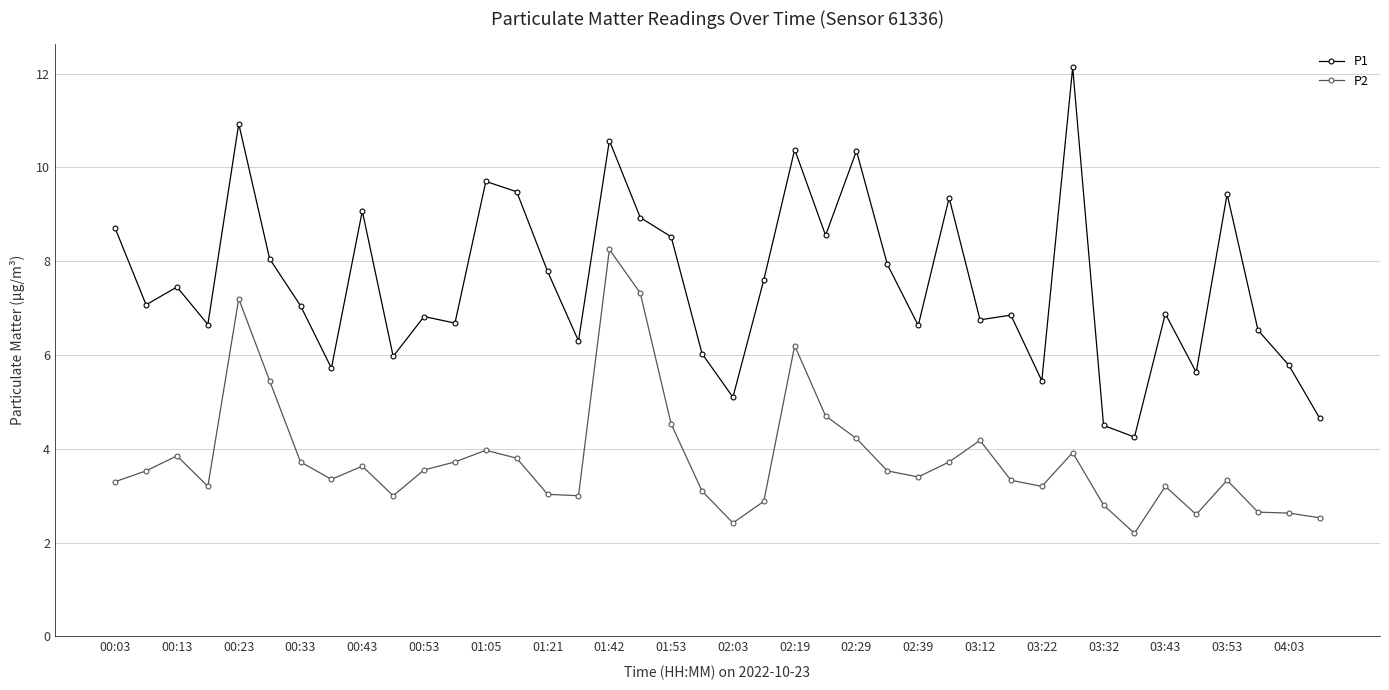

True or false: P1 has more than 0 interior local peaks.

True